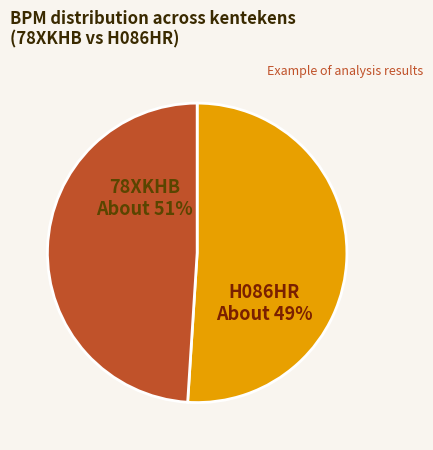

The H086HR slice represents 59% of the pie. True or false?

False